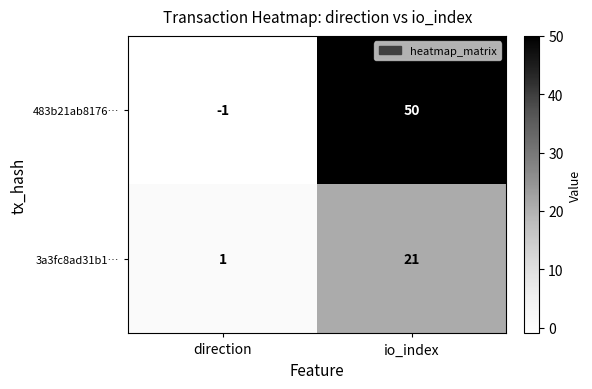

Read the 483b21ab8176… value at io_index, to the nearest 10.

50